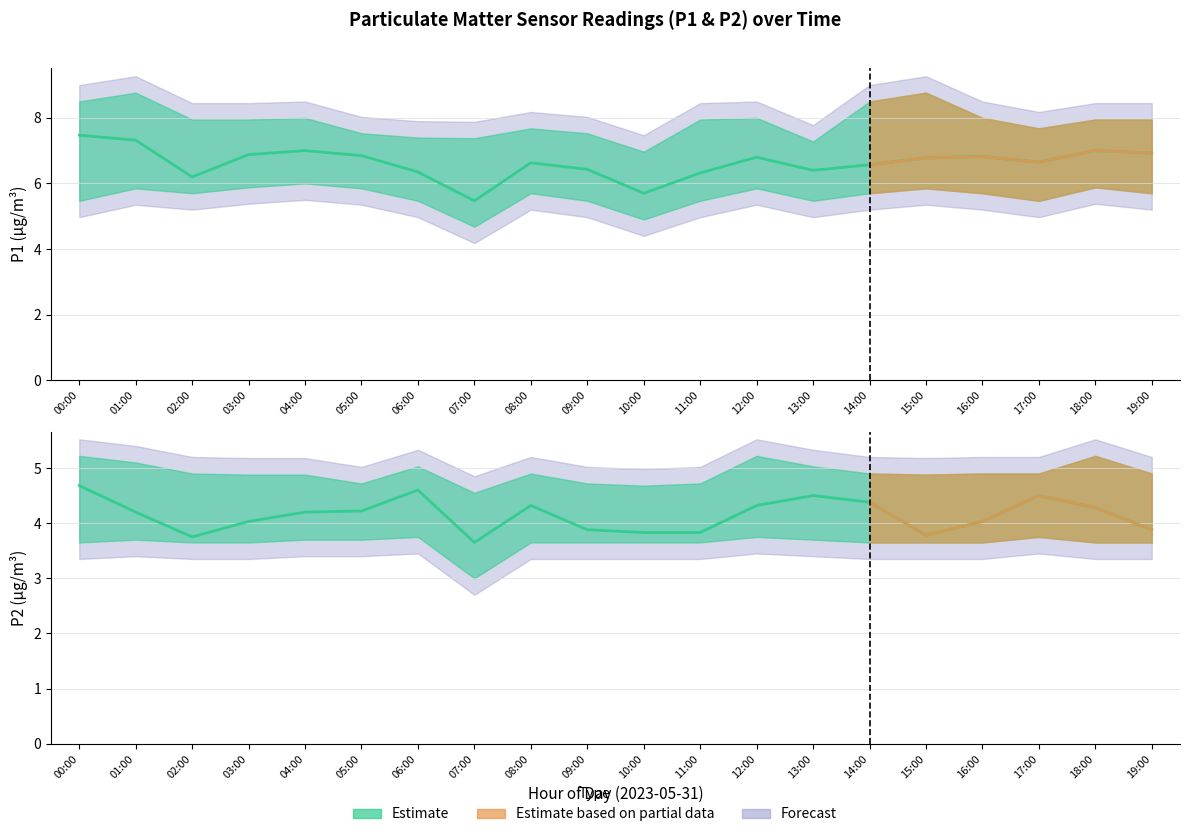

Is the value of P2 Estimate at 08:00 greater than the value of P1 Estimate at 00:00?

No